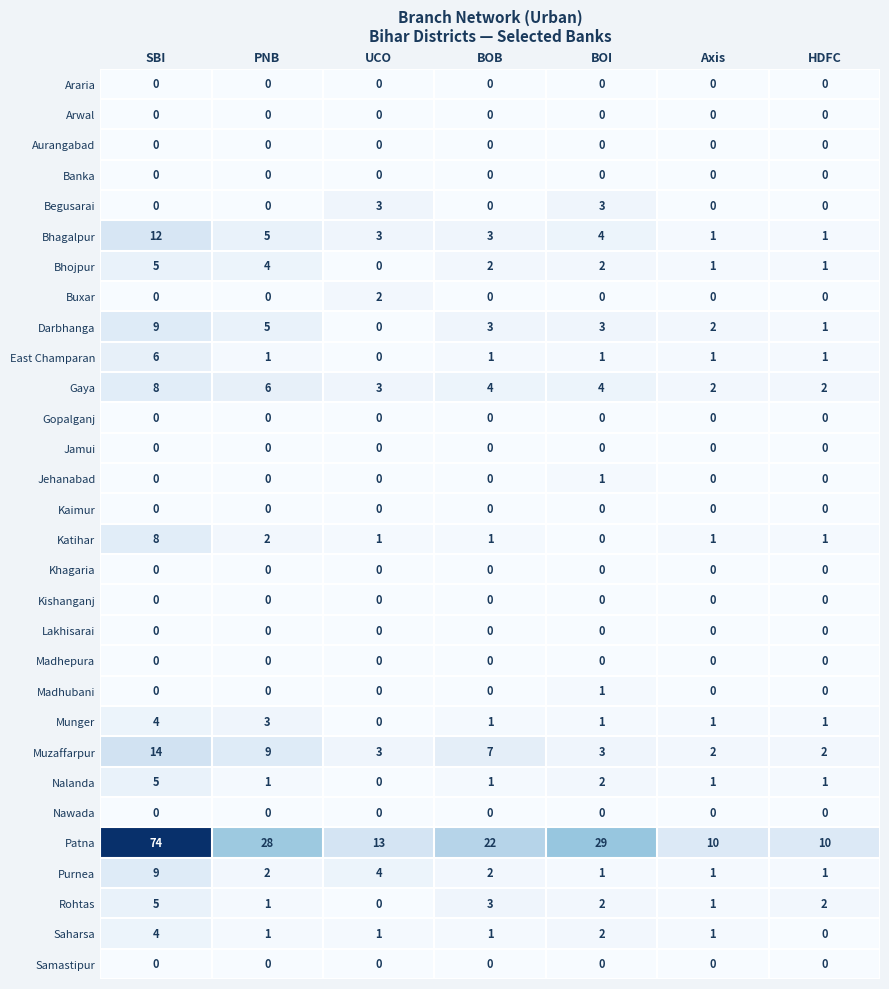

True or false: Darbhanga has a value of 9 at SBI.

True